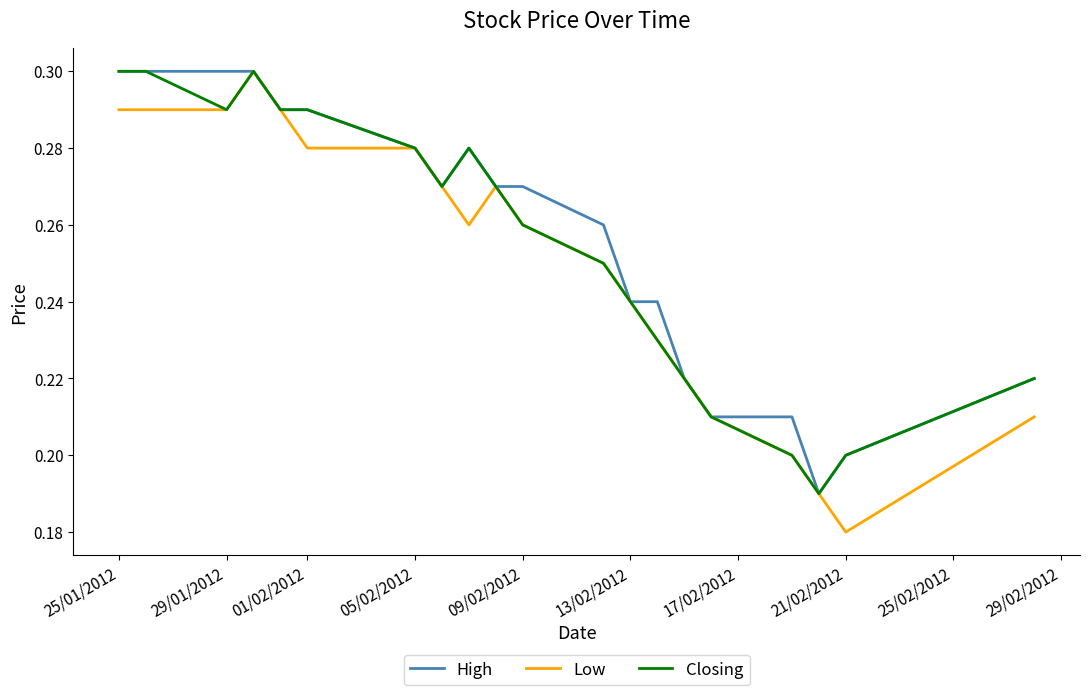

At how many categories does at least one series exceed 0?

20